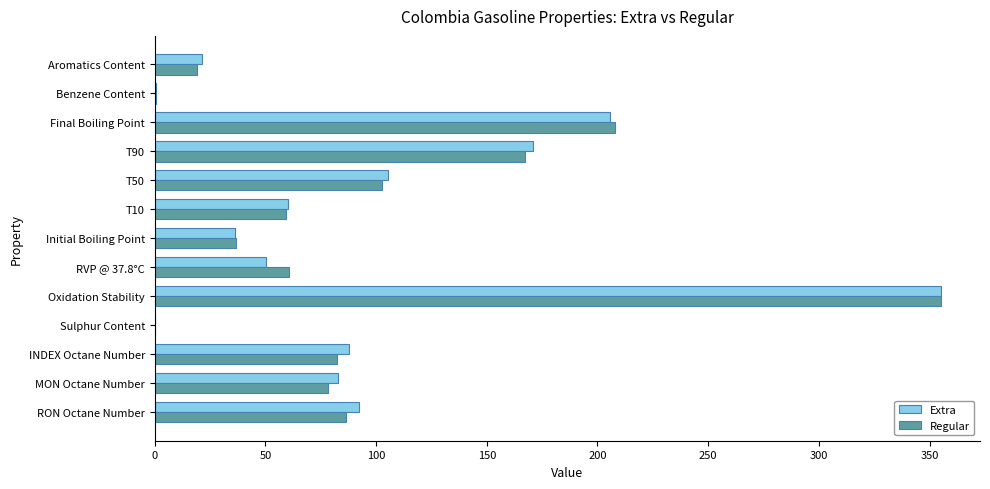

Is the value of Regular at Initial Boiling Point greater than the value of Extra at Final Boiling Point?

No